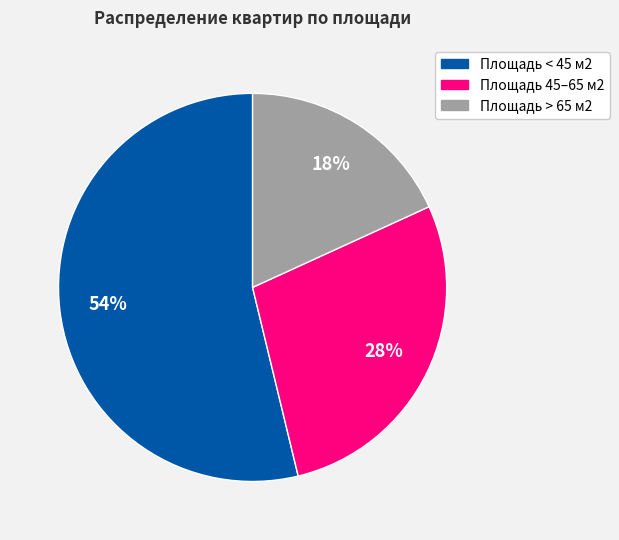

Combined, do Площадь < 45 м2 and Площадь 45–65 м2 account for over 50%?

Yes